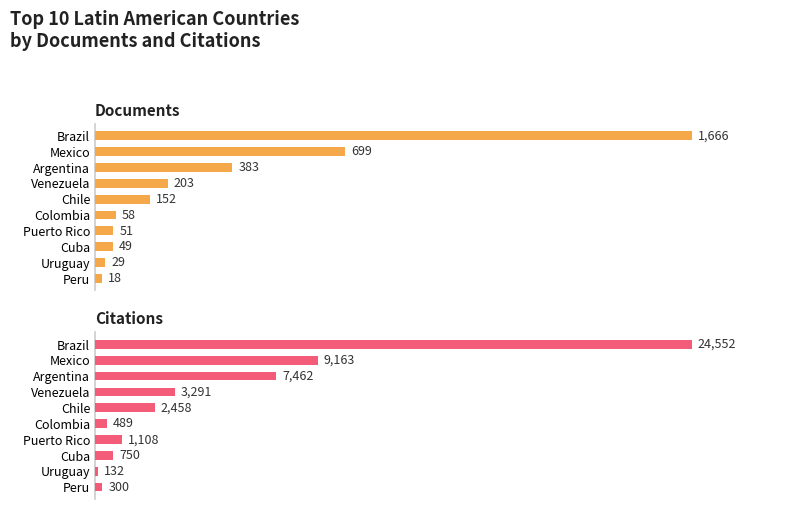

Is the value of Documents at Puerto Rico greater than the value of Citations at Mexico?

No